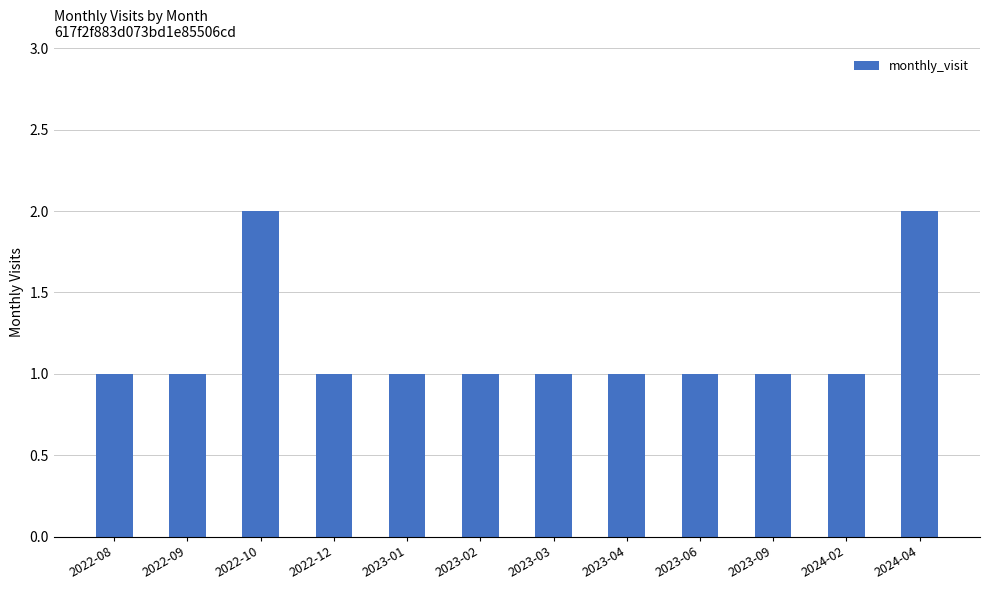

Reading right to left, what are all the values shown in this chart?

2	1	1	1	1	1	1	1	1	2	1	1